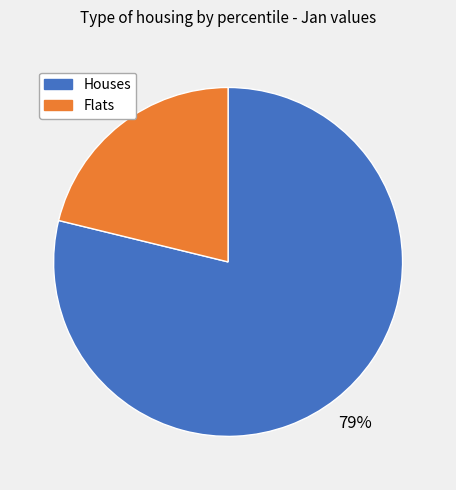

How many segments does this pie chart have?

2